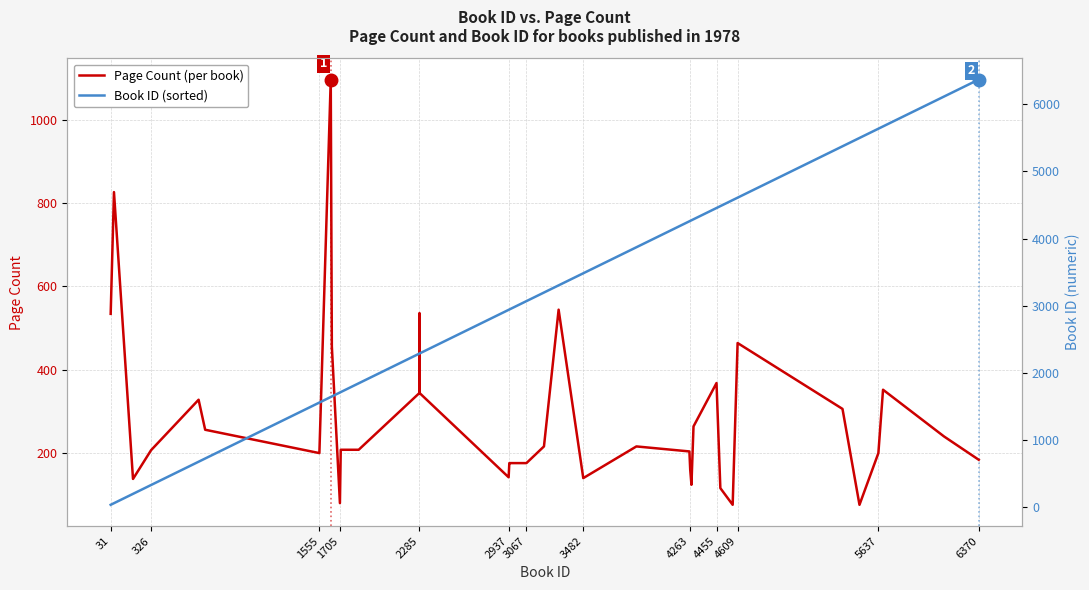

Which series ends up on top after the final intersection of Page Count and Book ID?

Book ID